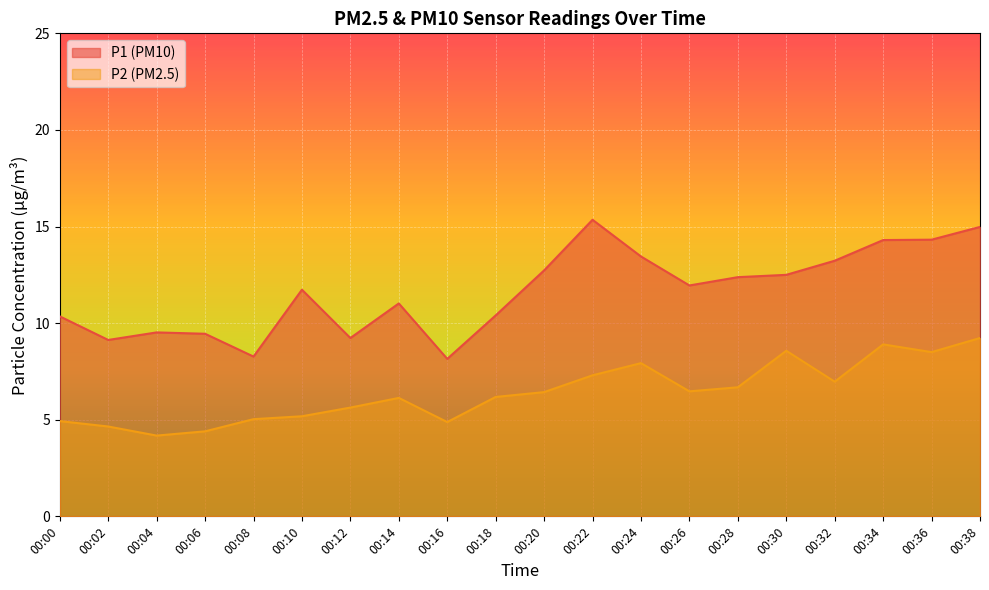

At 00:30, list the series in order from smallest to largest.

P2 (PM2.5), P1 (PM10)